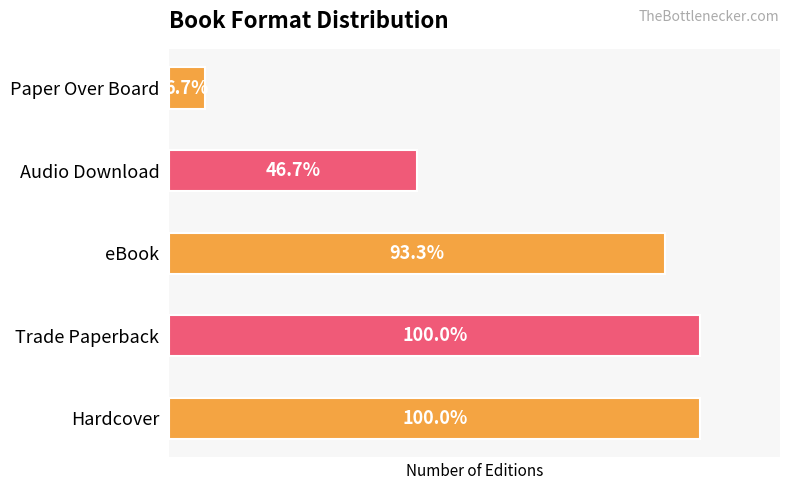

Does the chart contain any negative values?

No